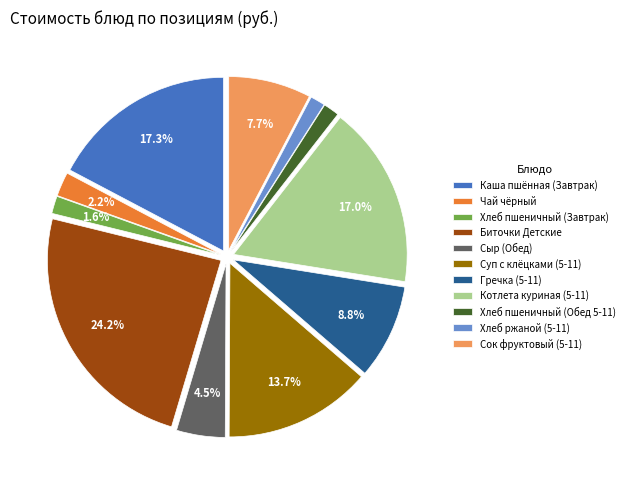

How many segments does this pie chart have?

11